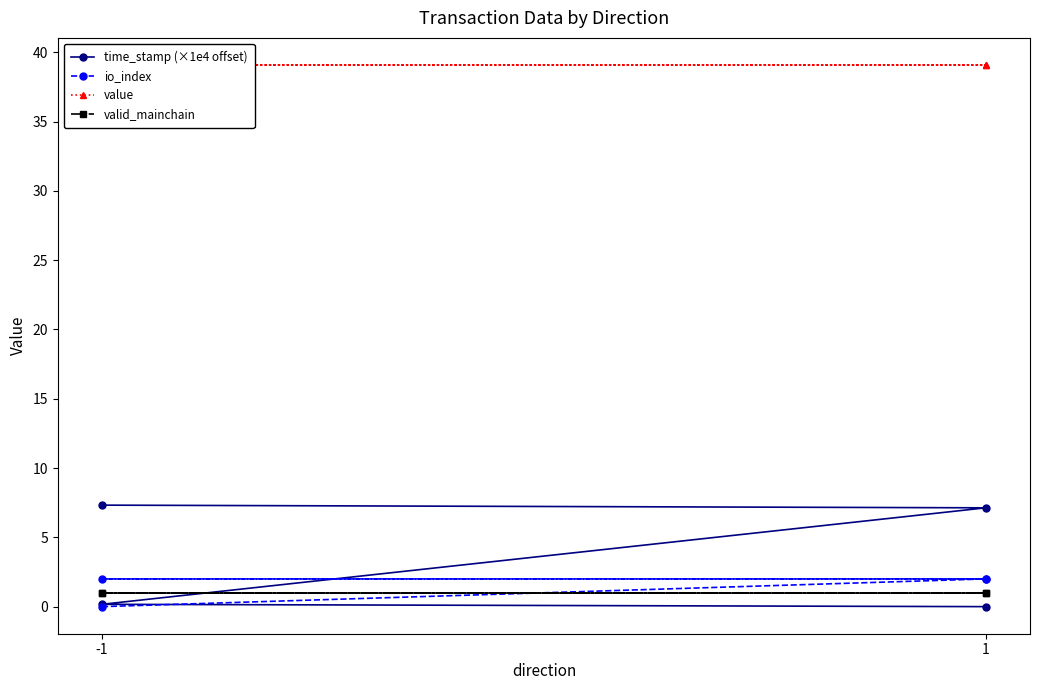

How many io_index values are between 2 and 3?

3